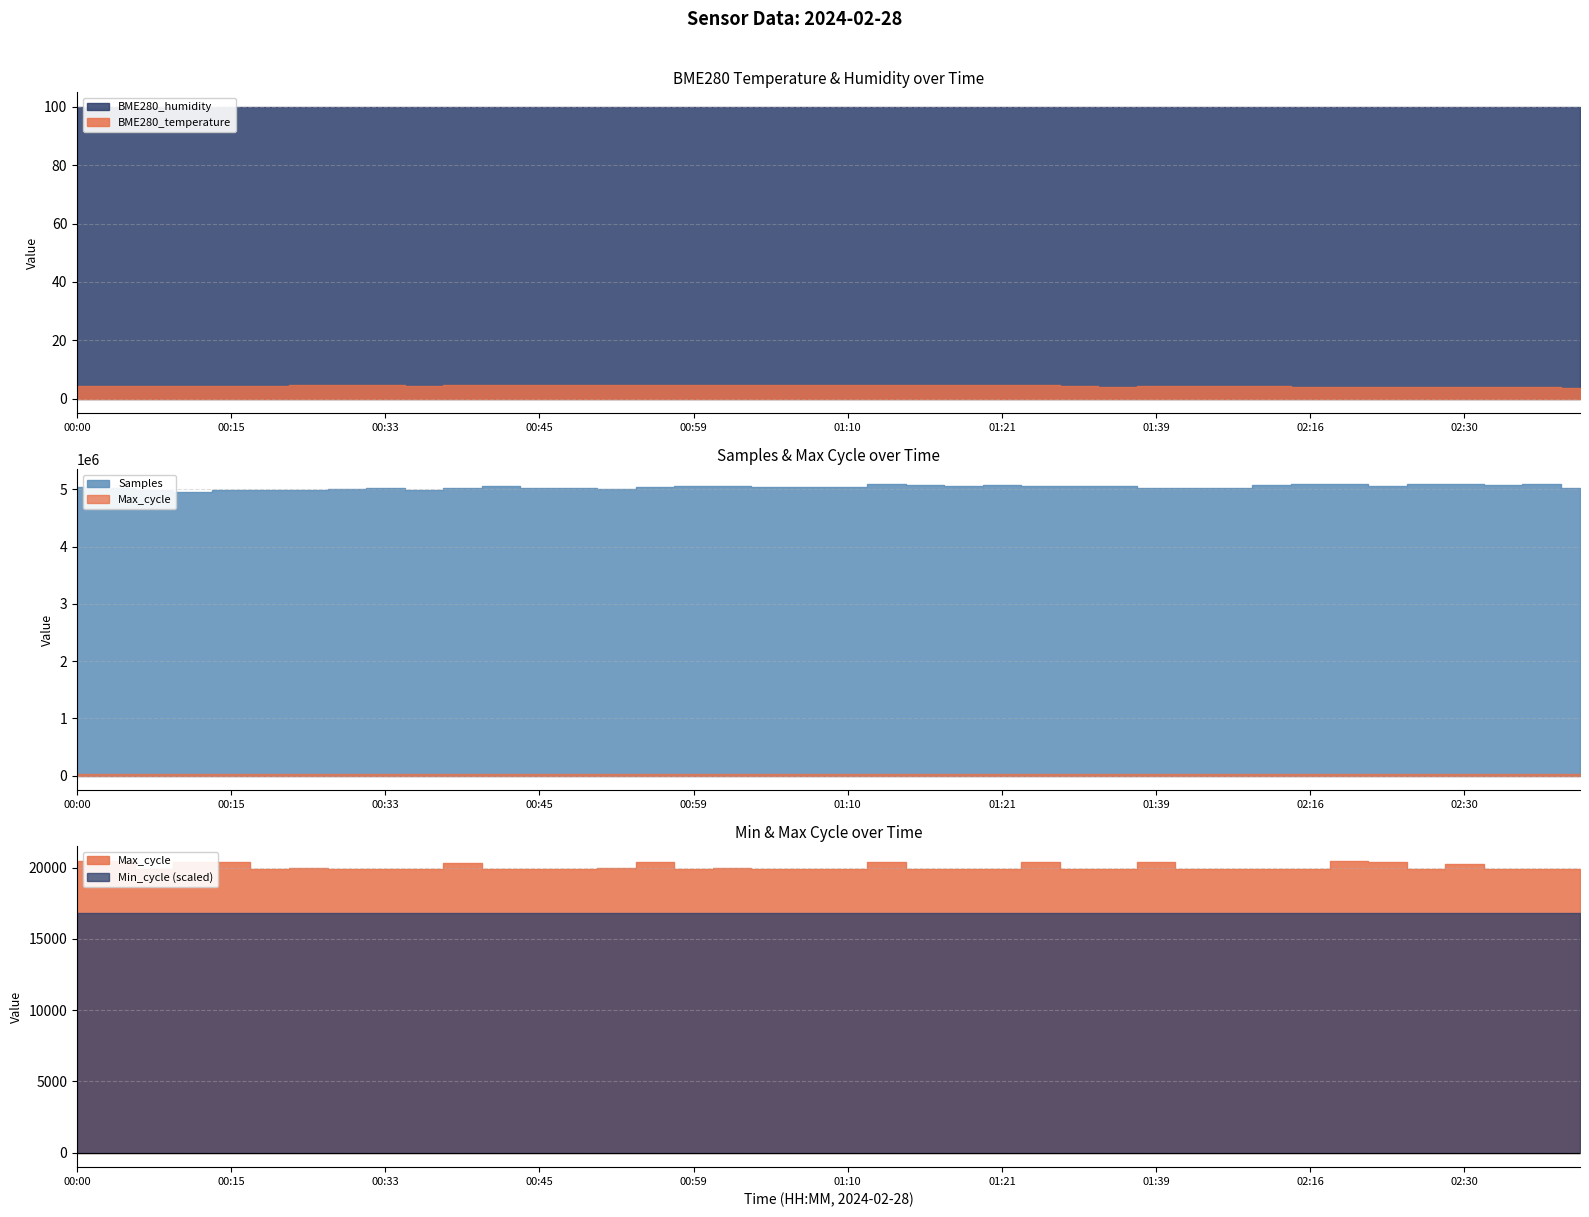

How many data points does each series have?

40